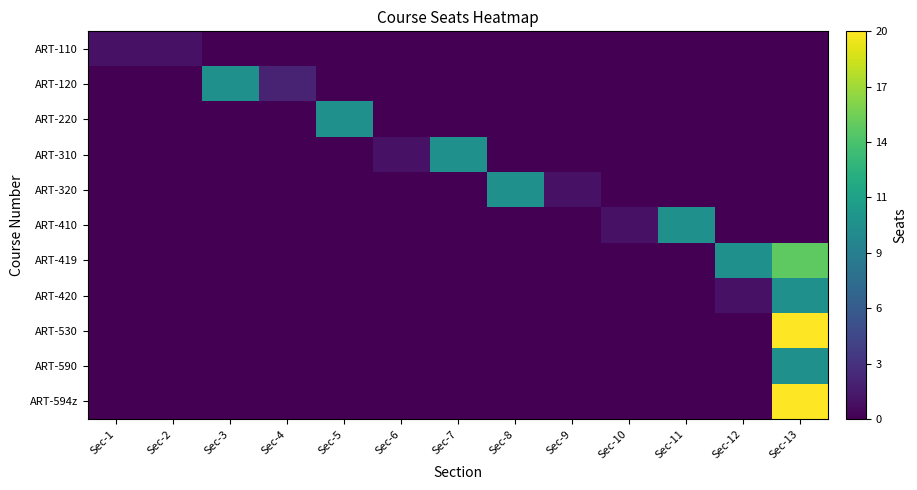

Reading left to right, transcribe all the data shown in this chart.

ART-110: Sec-1=1	Sec-2=1	Sec-3=0	Sec-4=0	Sec-5=0	Sec-6=0	Sec-7=0	Sec-8=0	Sec-9=0	Sec-10=0	Sec-11=0	Sec-12=0	Sec-13=0
ART-120: Sec-1=0	Sec-2=0	Sec-3=10	Sec-4=2	Sec-5=0	Sec-6=0	Sec-7=0	Sec-8=0	Sec-9=0	Sec-10=0	Sec-11=0	Sec-12=0	Sec-13=0
ART-220: Sec-1=0	Sec-2=0	Sec-3=0	Sec-4=0	Sec-5=10	Sec-6=0	Sec-7=0	Sec-8=0	Sec-9=0	Sec-10=0	Sec-11=0	Sec-12=0	Sec-13=0
ART-310: Sec-1=0	Sec-2=0	Sec-3=0	Sec-4=0	Sec-5=0	Sec-6=1	Sec-7=10	Sec-8=0	Sec-9=0	Sec-10=0	Sec-11=0	Sec-12=0	Sec-13=0
ART-320: Sec-1=0	Sec-2=0	Sec-3=0	Sec-4=0	Sec-5=0	Sec-6=0	Sec-7=0	Sec-8=10	Sec-9=1	Sec-10=0	Sec-11=0	Sec-12=0	Sec-13=0
ART-410: Sec-1=0	Sec-2=0	Sec-3=0	Sec-4=0	Sec-5=0	Sec-6=0	Sec-7=0	Sec-8=0	Sec-9=0	Sec-10=1	Sec-11=10	Sec-12=0	Sec-13=0
ART-419: Sec-1=0	Sec-2=0	Sec-3=0	Sec-4=0	Sec-5=0	Sec-6=0	Sec-7=0	Sec-8=0	Sec-9=0	Sec-10=0	Sec-11=0	Sec-12=10	Sec-13=15
ART-420: Sec-1=0	Sec-2=0	Sec-3=0	Sec-4=0	Sec-5=0	Sec-6=0	Sec-7=0	Sec-8=0	Sec-9=0	Sec-10=0	Sec-11=0	Sec-12=1	Sec-13=10
ART-530: Sec-1=0	Sec-2=0	Sec-3=0	Sec-4=0	Sec-5=0	Sec-6=0	Sec-7=0	Sec-8=0	Sec-9=0	Sec-10=0	Sec-11=0	Sec-12=0	Sec-13=20
ART-590: Sec-1=0	Sec-2=0	Sec-3=0	Sec-4=0	Sec-5=0	Sec-6=0	Sec-7=0	Sec-8=0	Sec-9=0	Sec-10=0	Sec-11=0	Sec-12=0	Sec-13=10
ART-594z: Sec-1=0	Sec-2=0	Sec-3=0	Sec-4=0	Sec-5=0	Sec-6=0	Sec-7=0	Sec-8=0	Sec-9=0	Sec-10=0	Sec-11=0	Sec-12=0	Sec-13=20